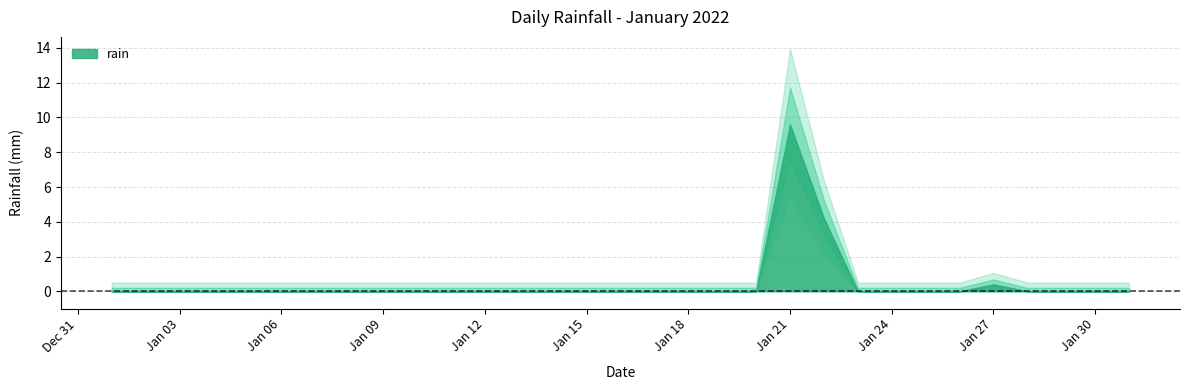

True or false: the data shows -5.0 at 2022-01-16.

False